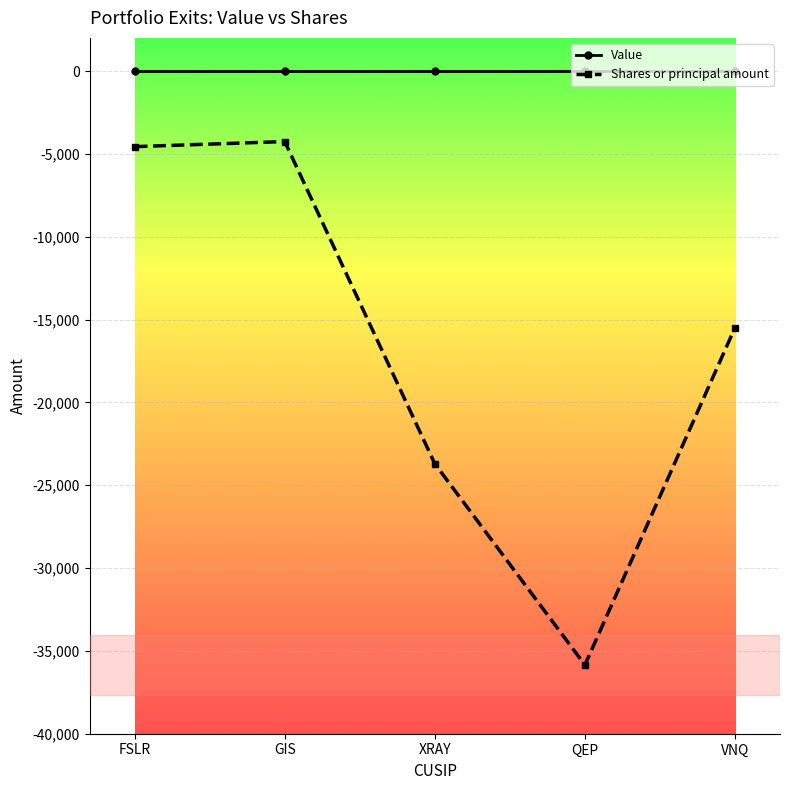

Does the chart display data point markers on the line(s)?

Yes